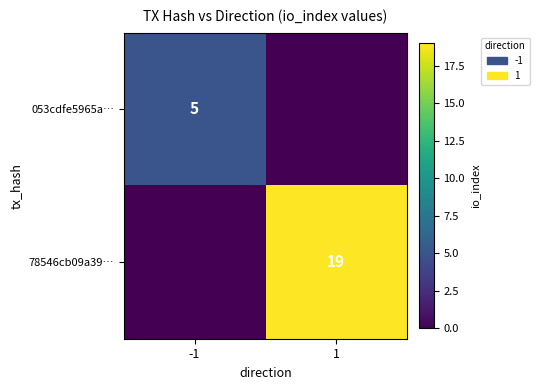

The value of 053cdfe5965a… at -1 is 2. True or false?

False